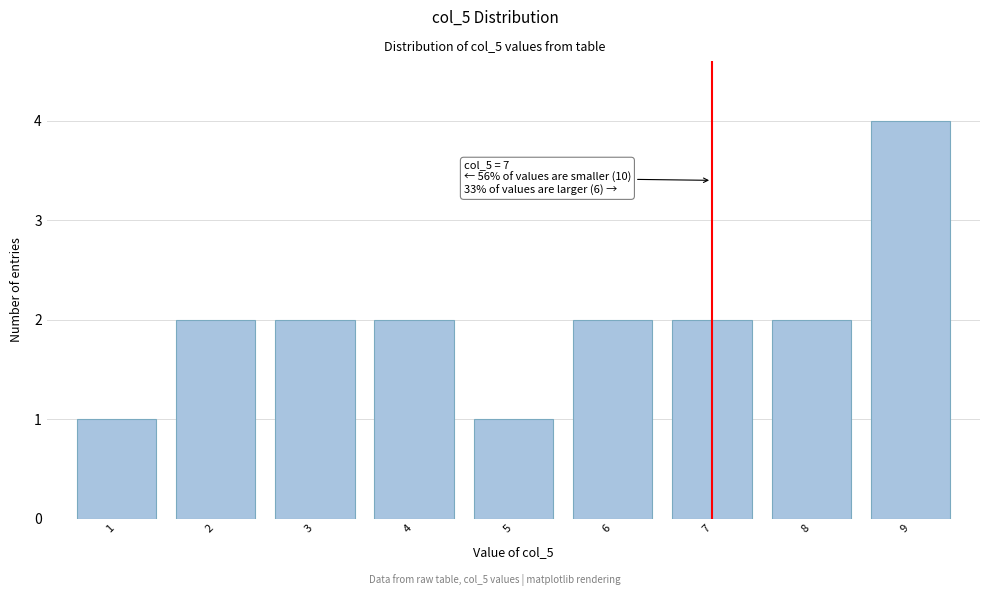

Reading left to right, list all the values displayed in this chart.

1	2	2	2	1	2	2	2	4